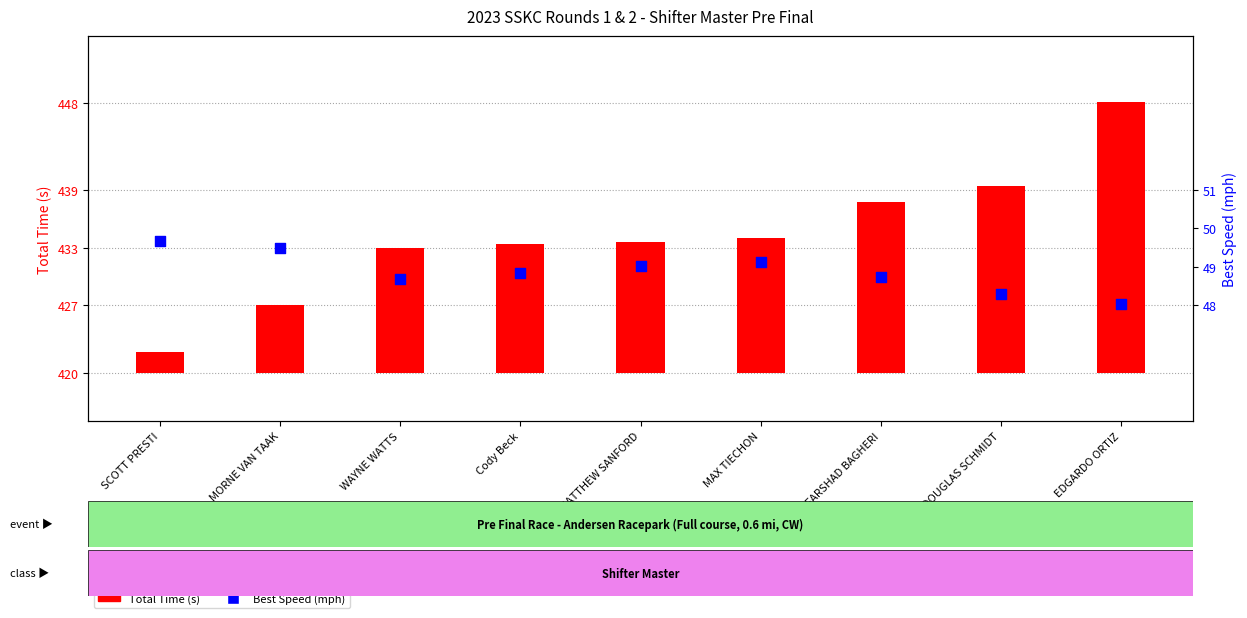

What are all the series names shown in the legend?

Total Time (s), Best Speed (mph)